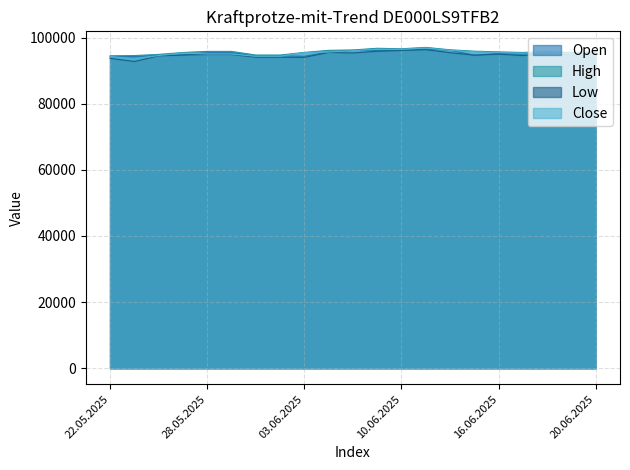

What is the lowest value of the Open series?

94215